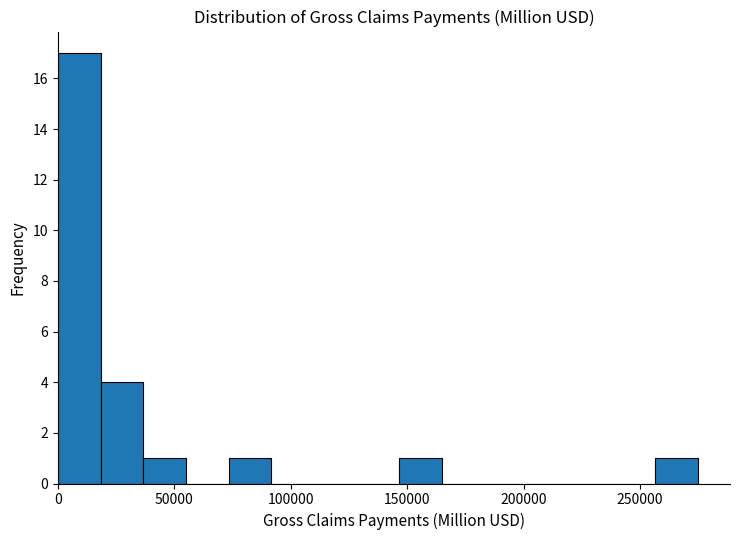

Read against the x-axis, roughly where is the centre of the tallest bar?

10000